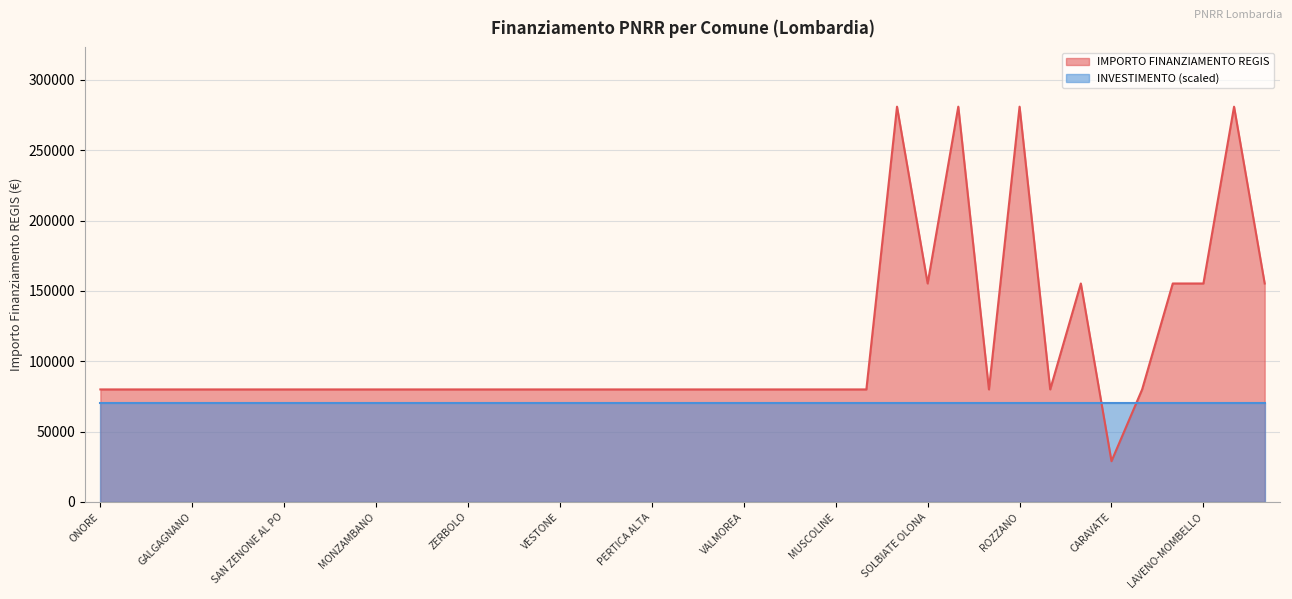

What is the maximum value shown in the chart?

280932